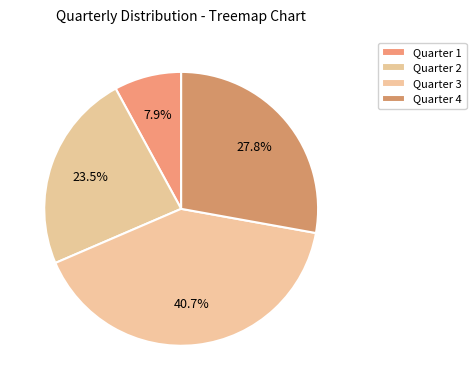

Between Quarter 3 and Quarter 4, which is larger?

Quarter 3